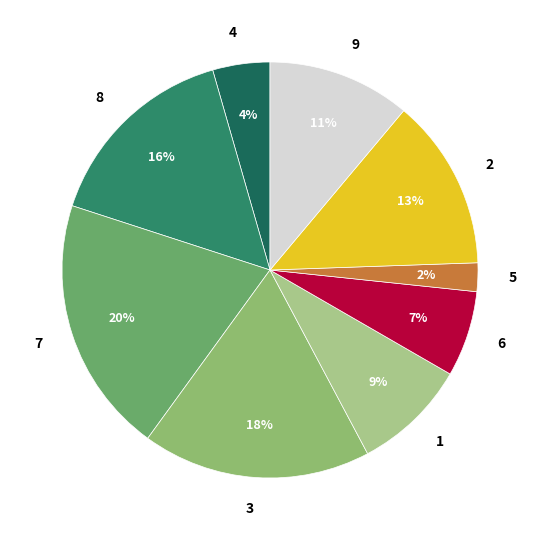

Combined, do 6 and 7 account for over 50%?

No